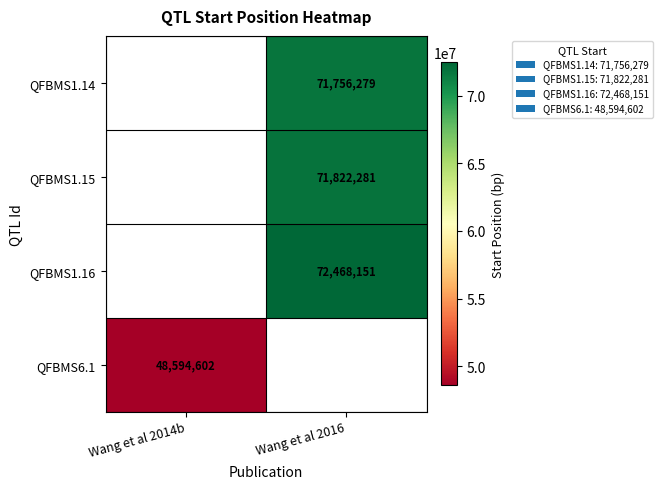

How many data points does each series have?

2